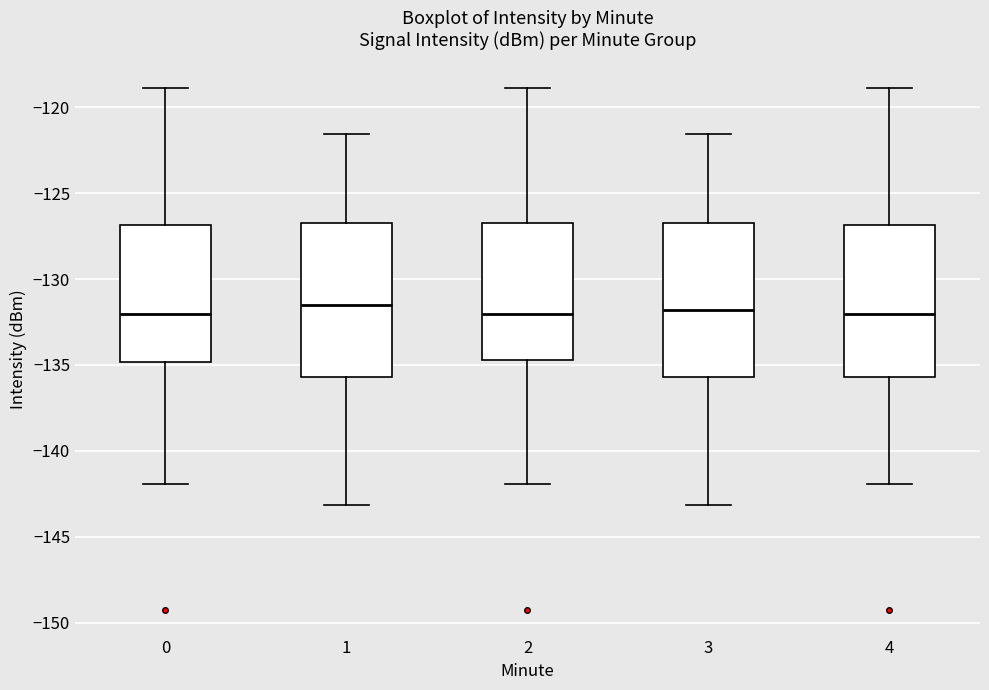

Reading left to right, read every box against the y-axis: the position of its median line, the range the box covers, and the ends of its whiskers. The values are not printed on the chart, so give them approximately, as read against the axis.

0: median -132.0, box -135.0 to -127.0, whiskers -142.0 to -119.0
1: median -131.5, box -135.5 to -127.0, whiskers -143.0 to -121.5
2: median -132.0, box -134.5 to -127.0, whiskers -142.0 to -119.0
3: median -132.0, box -135.5 to -127.0, whiskers -143.0 to -121.5
4: median -132.0, box -135.5 to -127.0, whiskers -142.0 to -119.0